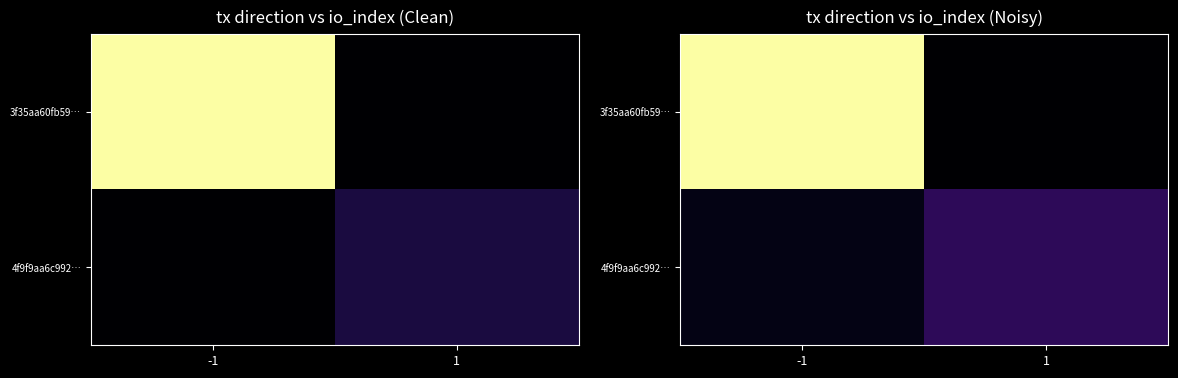

Which has a higher value, 1 or -1?

-1